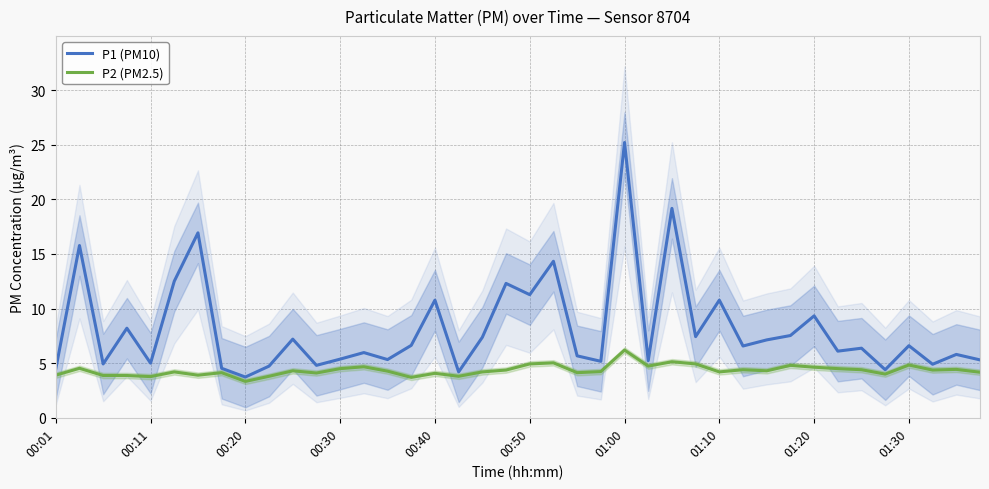

At which label does P2 (PM2.5) reach its minimum?

00:20